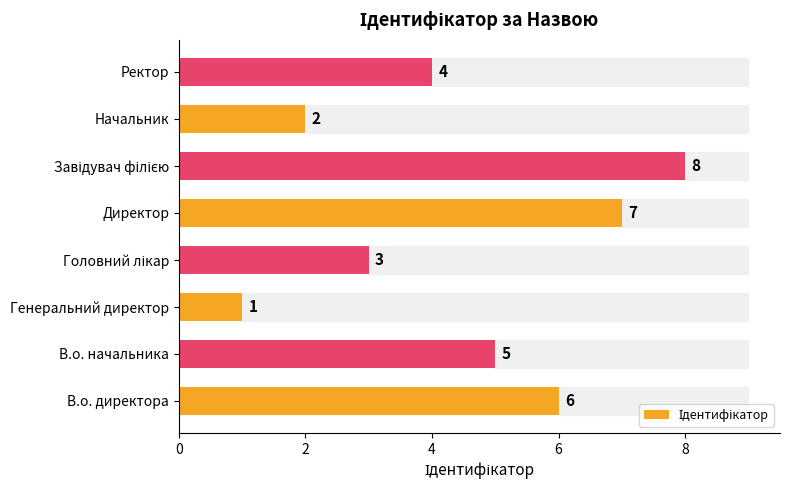

What is the minimum value shown in the chart?

1